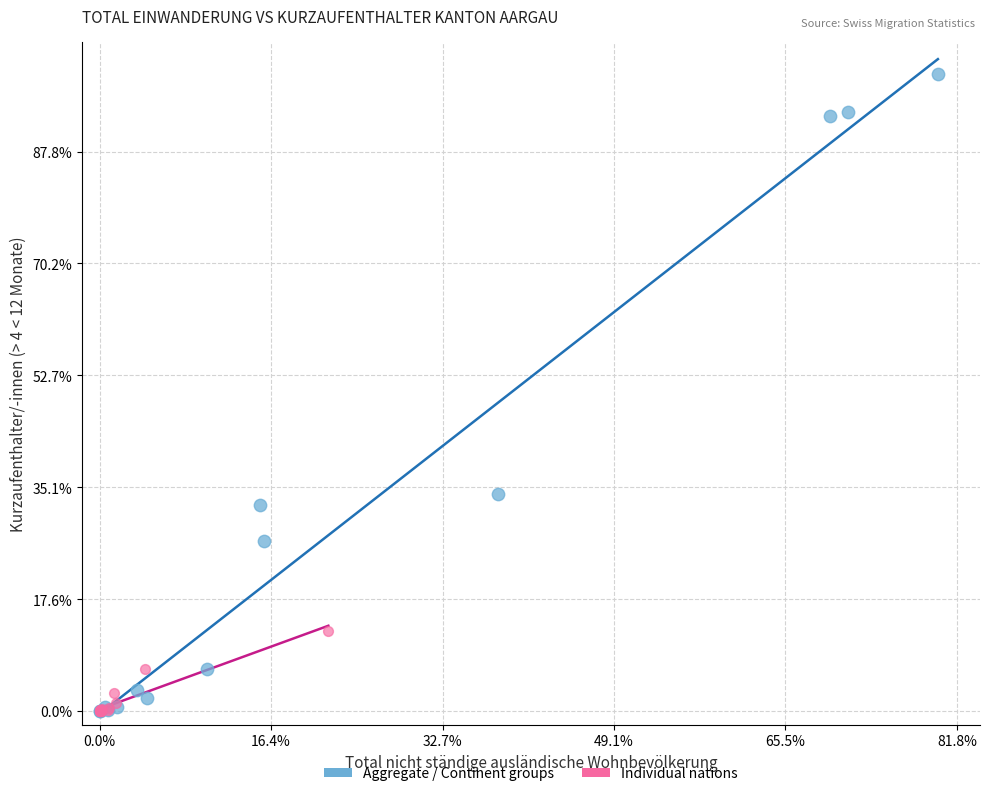

What are all the series names shown in the legend?

Aggregate / Continent groups, Individual nations